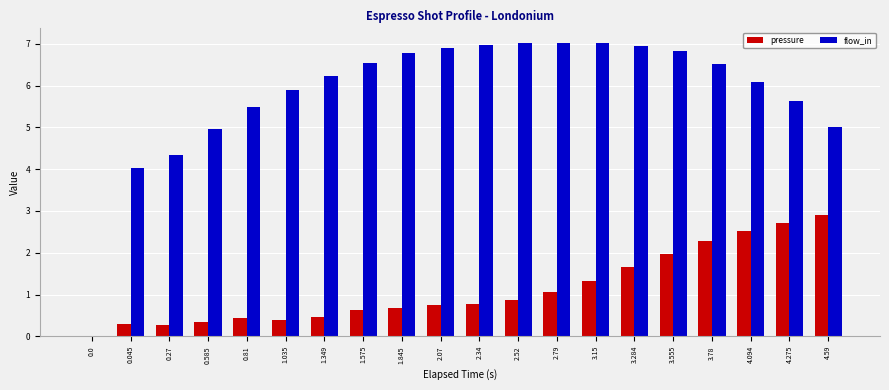

Between 1.845 and 3.284, which series saw the biggest shift?

pressure